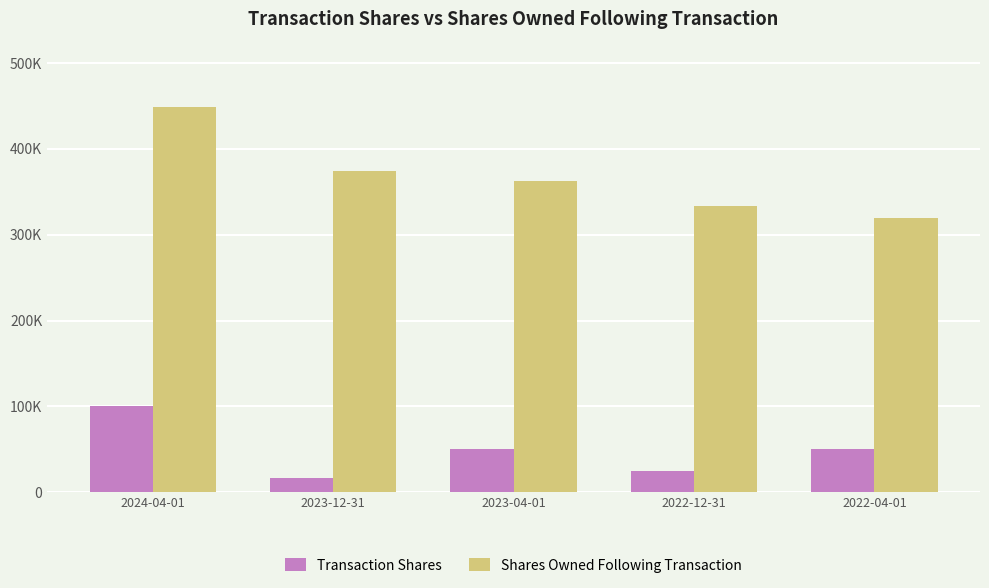

Does the chart contain any negative values?

No